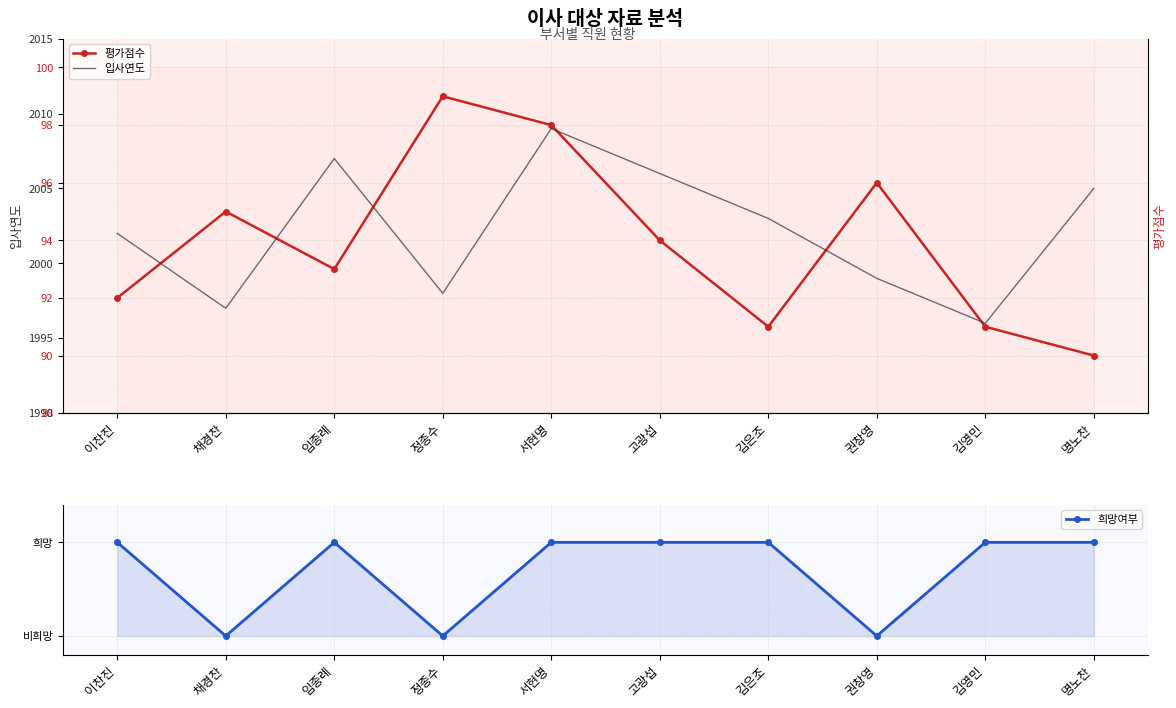

True or false: 희망여부 and 입사연도 intersect in this chart.

False